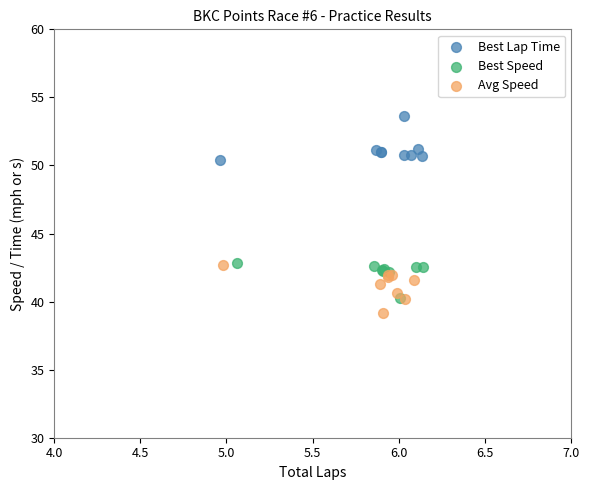

Which series reaches the maximum Y coordinate?

Best Lap Time